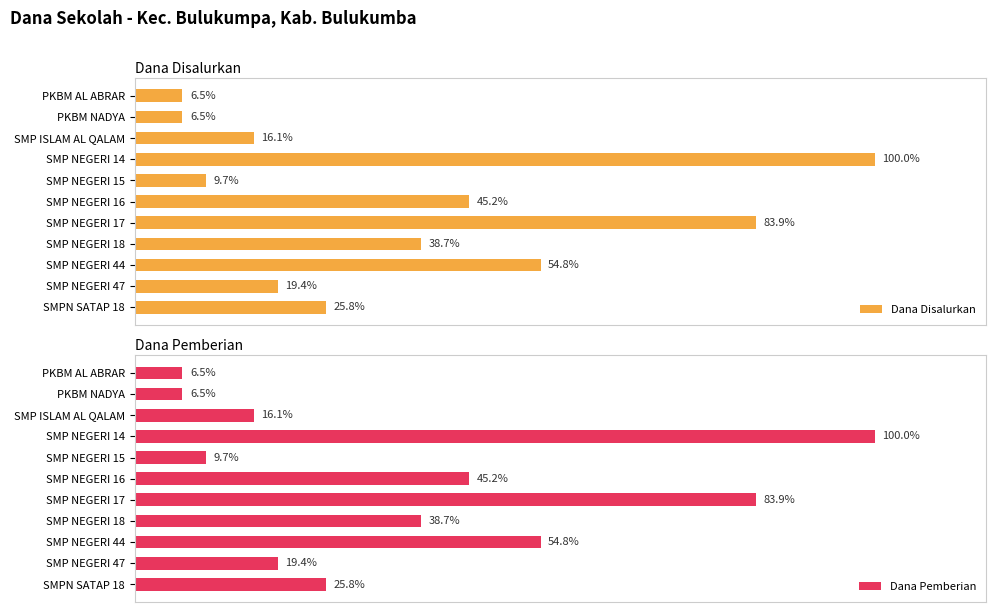

What is the difference between the maximum and minimum values in the Dana Pemberian series?

10875000